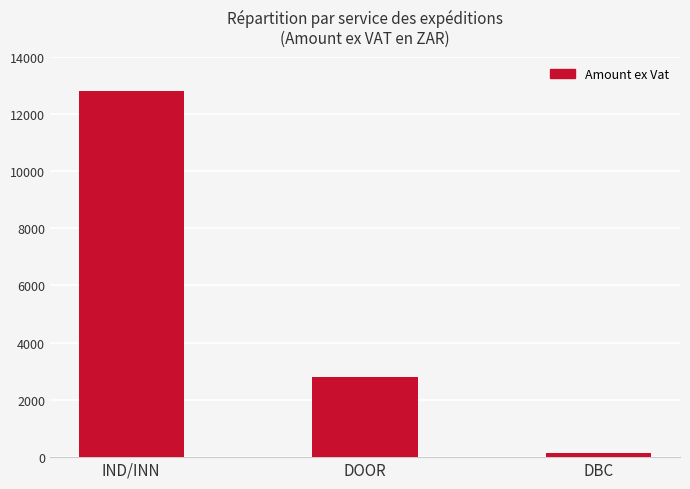

What is the change in value from DOOR to DBC?

-2653.9